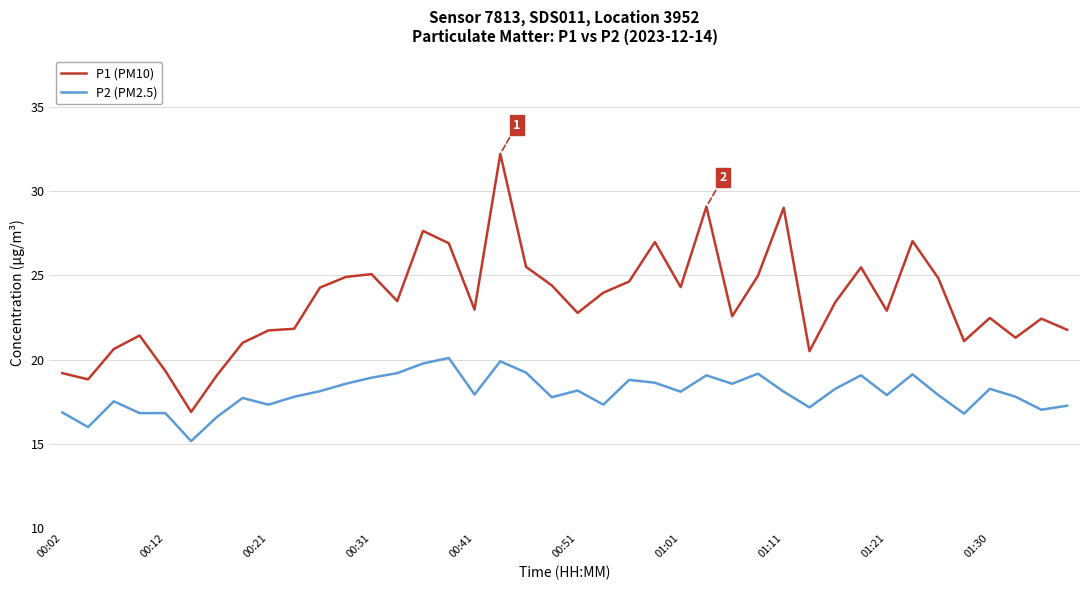

What is the difference between the maximum and minimum values in the P1 (PM10) series?

15.3